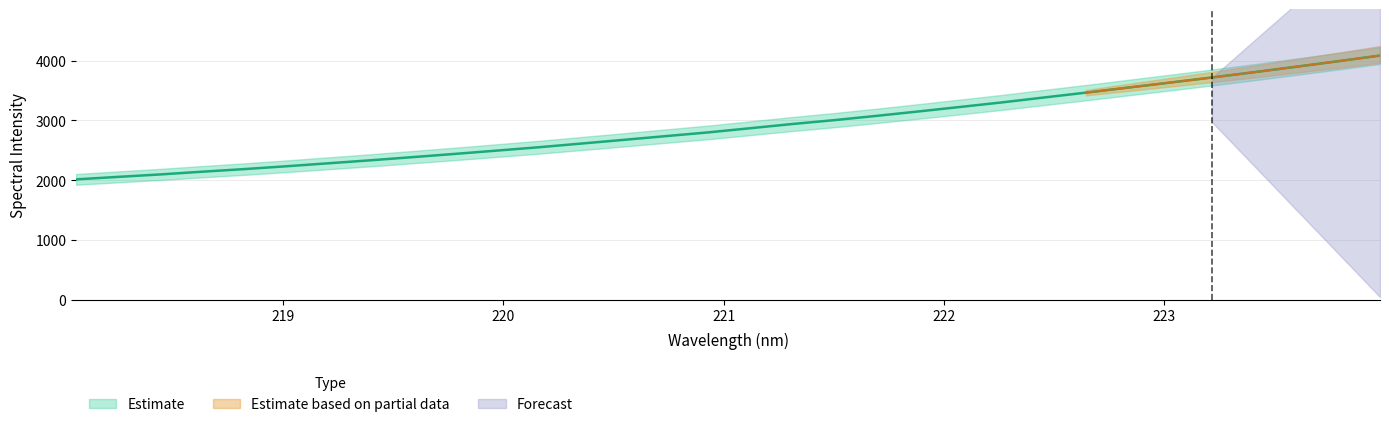

Where is the data nearest to the value 3049?

221.6902